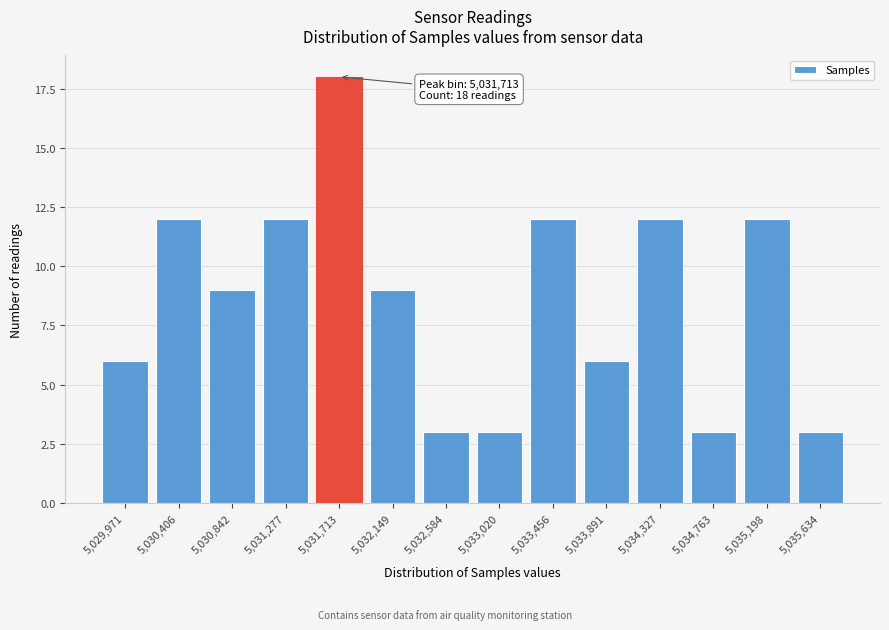

Reading left to right, what are all the values shown in this chart?

5,029,971=6	5,030,406=12	5,030,842=9	5,031,277=12	5,031,713=18	5,032,149=9	5,032,584=3	5,033,020=3	5,033,456=12	5,033,891=6	5,034,327=12	5,034,763=3	5,035,198=12	5,035,634=3